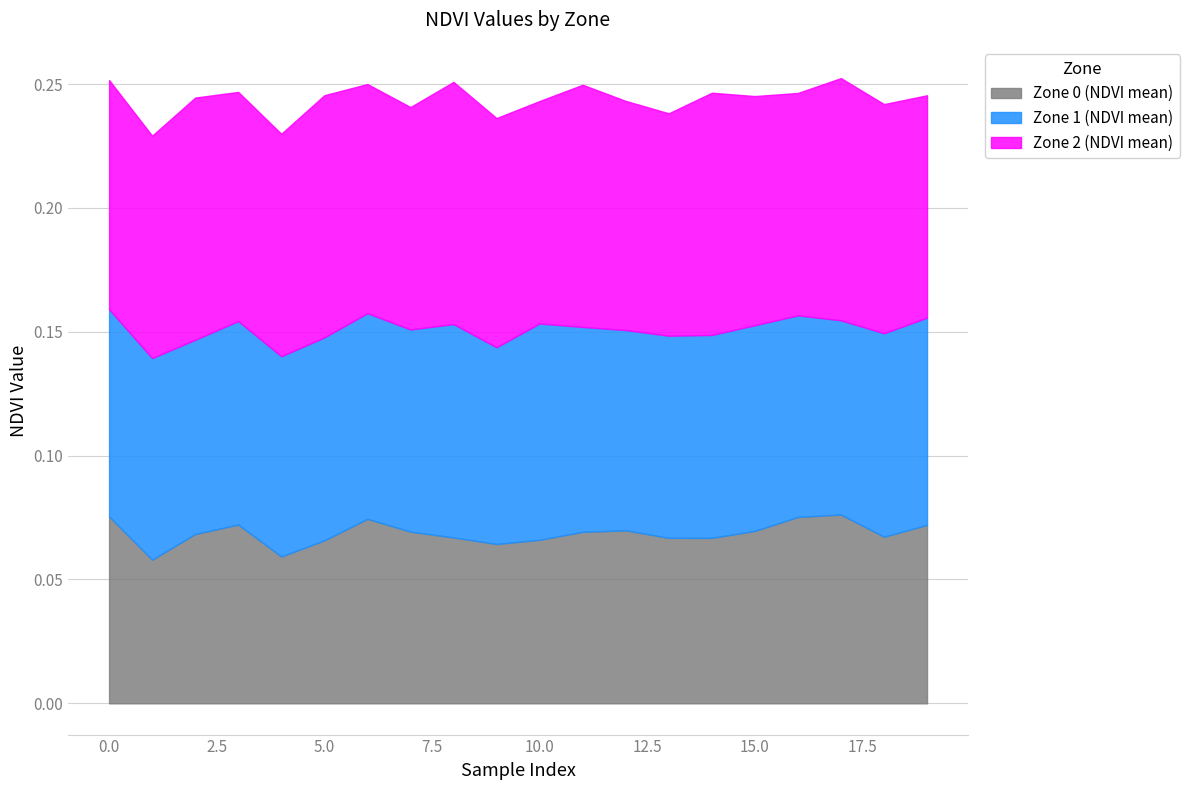

What is the value of the Zone 1 (NDVI mean) point at the 19th from the left?

0.1